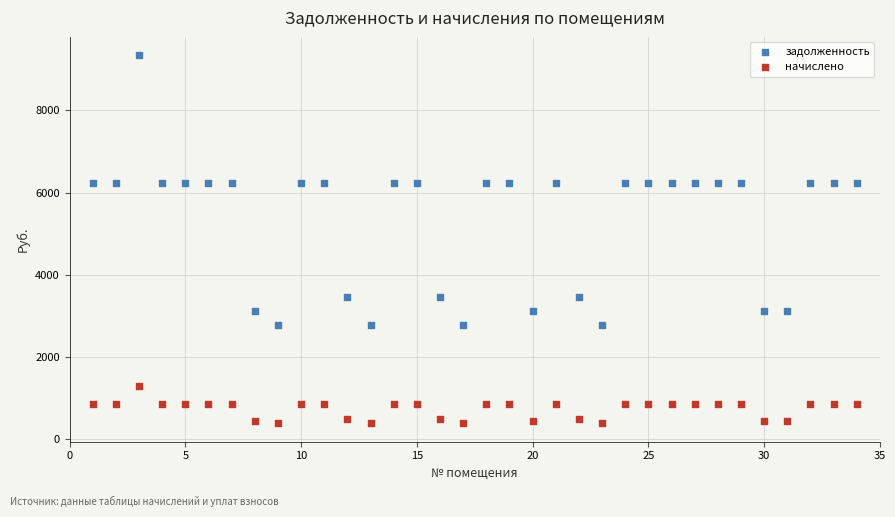

Which series contains the highest Y value?

задолженность